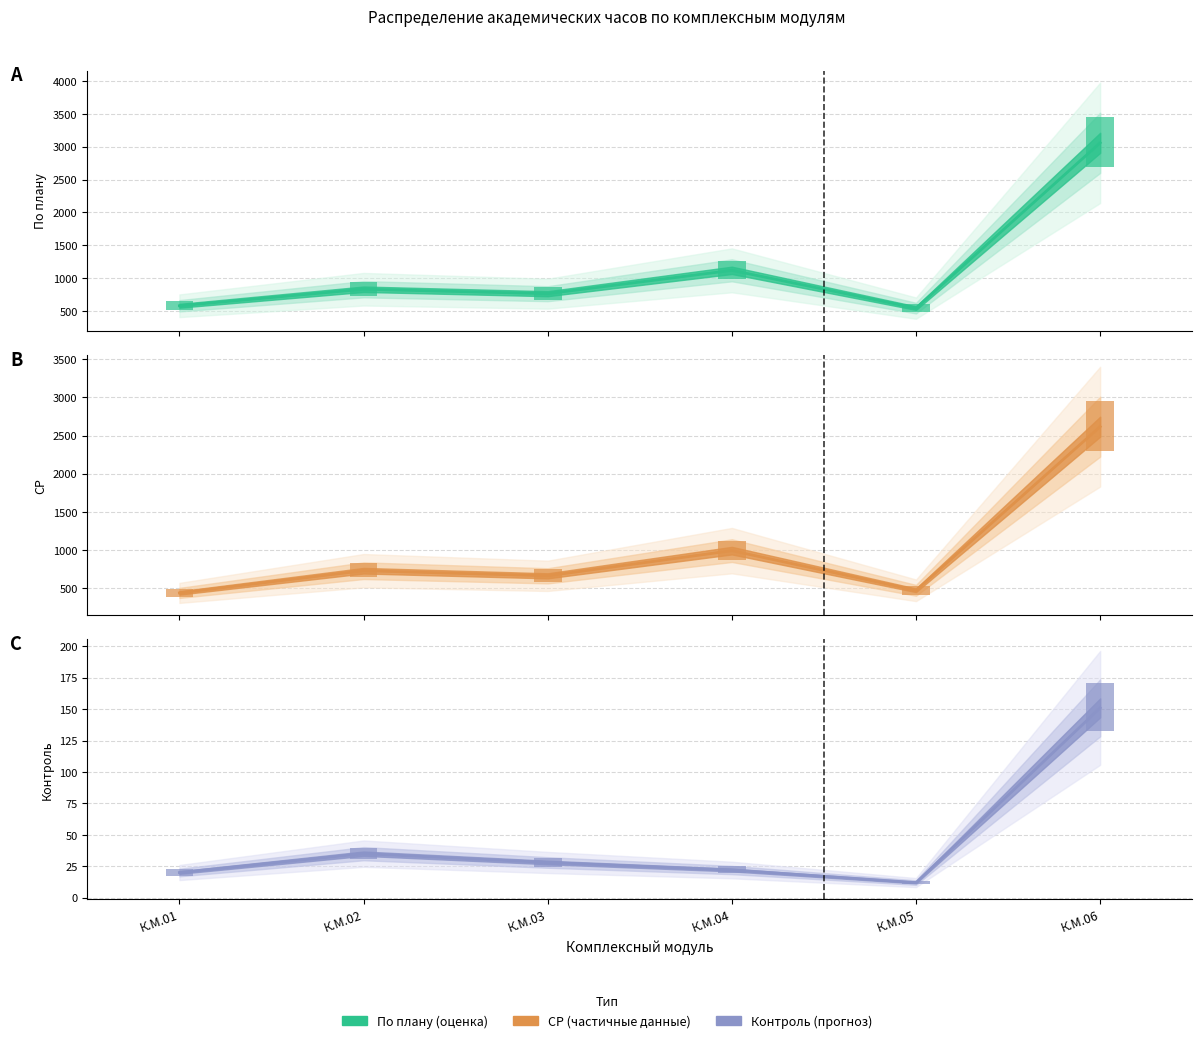

Reading left to right, transcribe all the data shown in this chart.

По плану: 576	828	760	1116	540	3060
СР: 438	729	662	992	472	2617
Контроль: 20	35	28	22	12	151